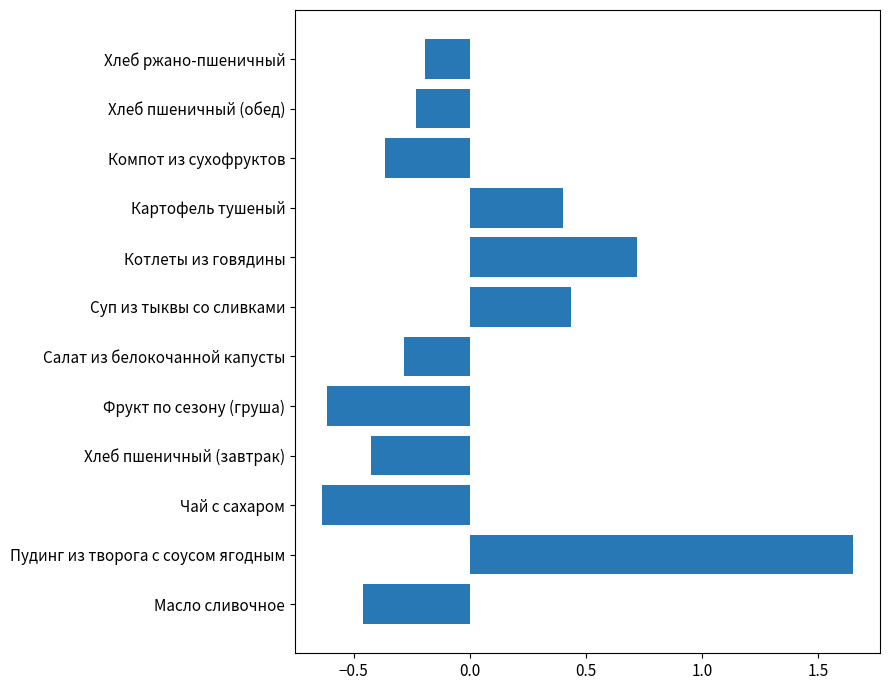

At which label is the value closest to 0?

Хлеб ржано-пшеничный